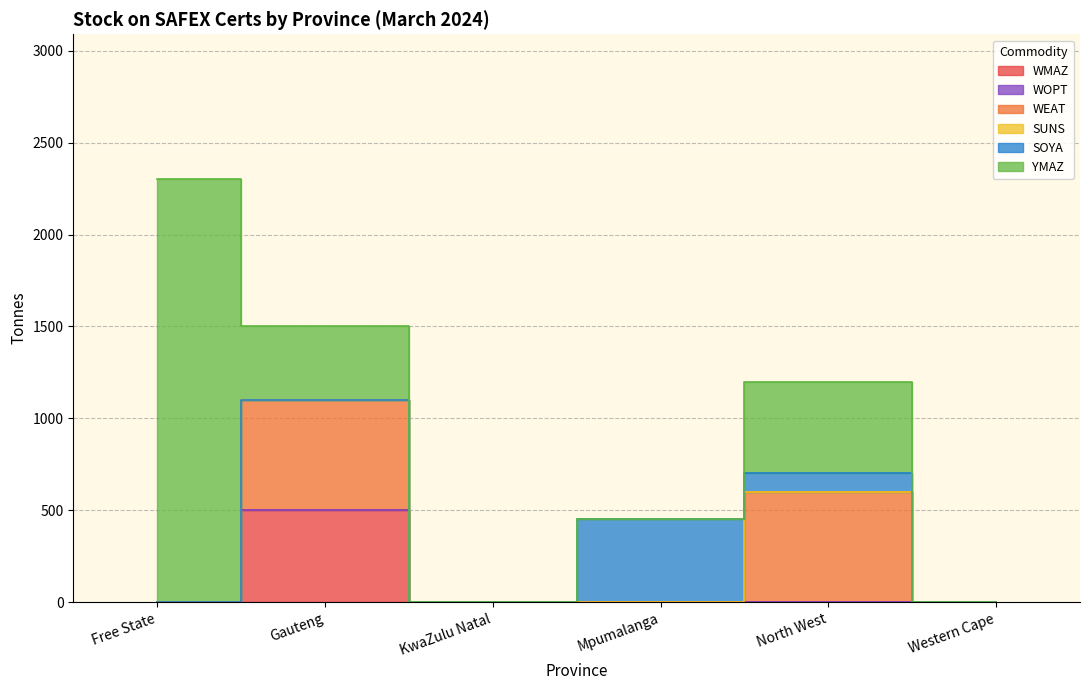

What is the greatest value displayed?

2300